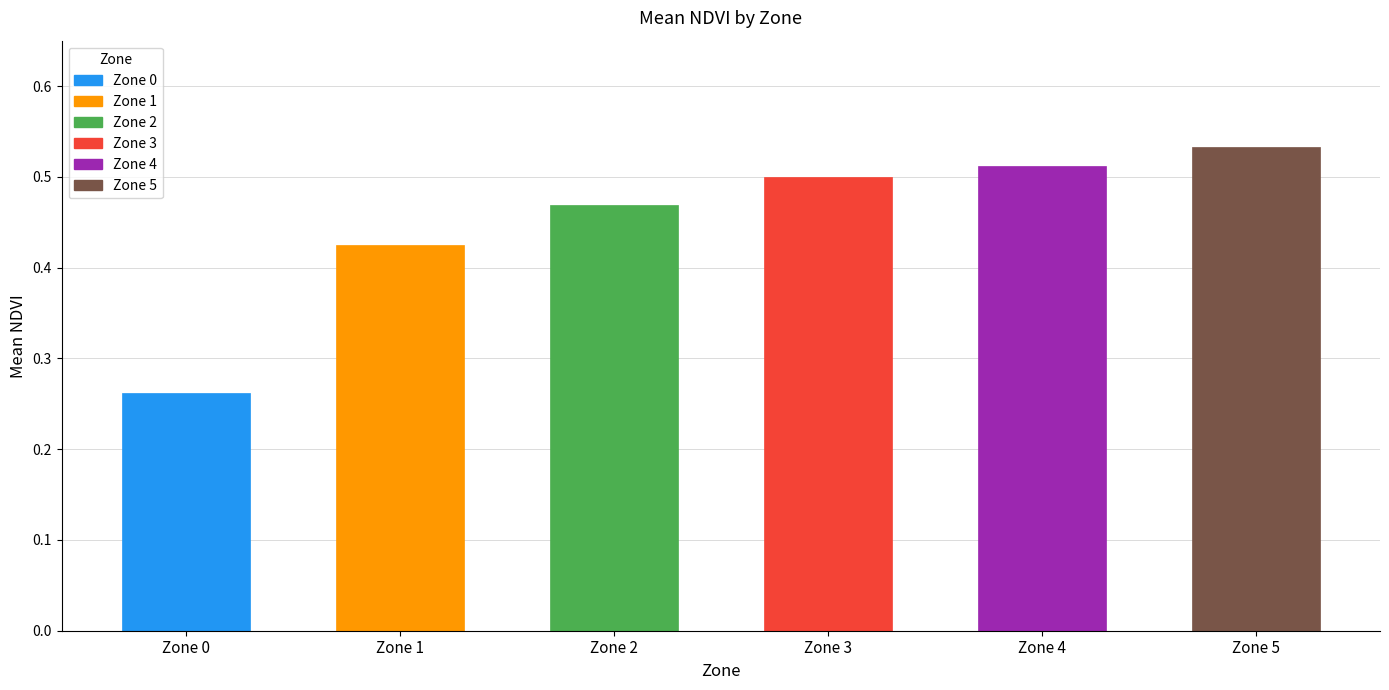

What is the sum of the values at Zone 0 and Zone 4?

0.8